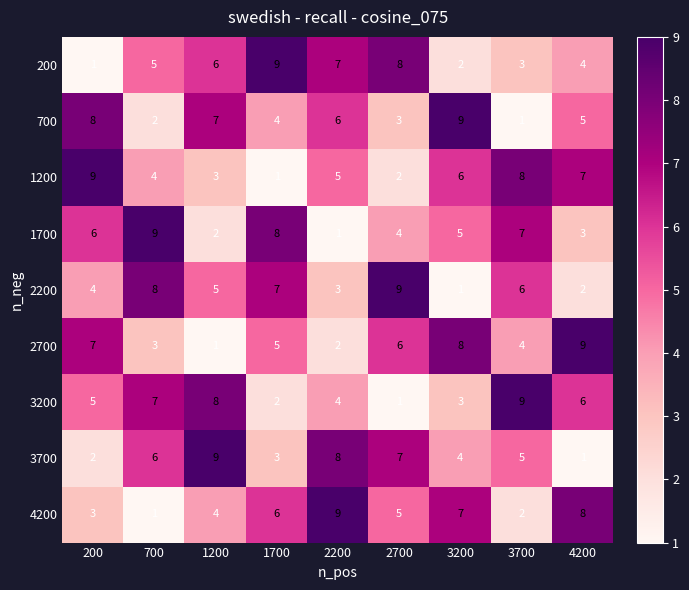

What is the difference between the second highest and minimum values in the 2700 series?

7